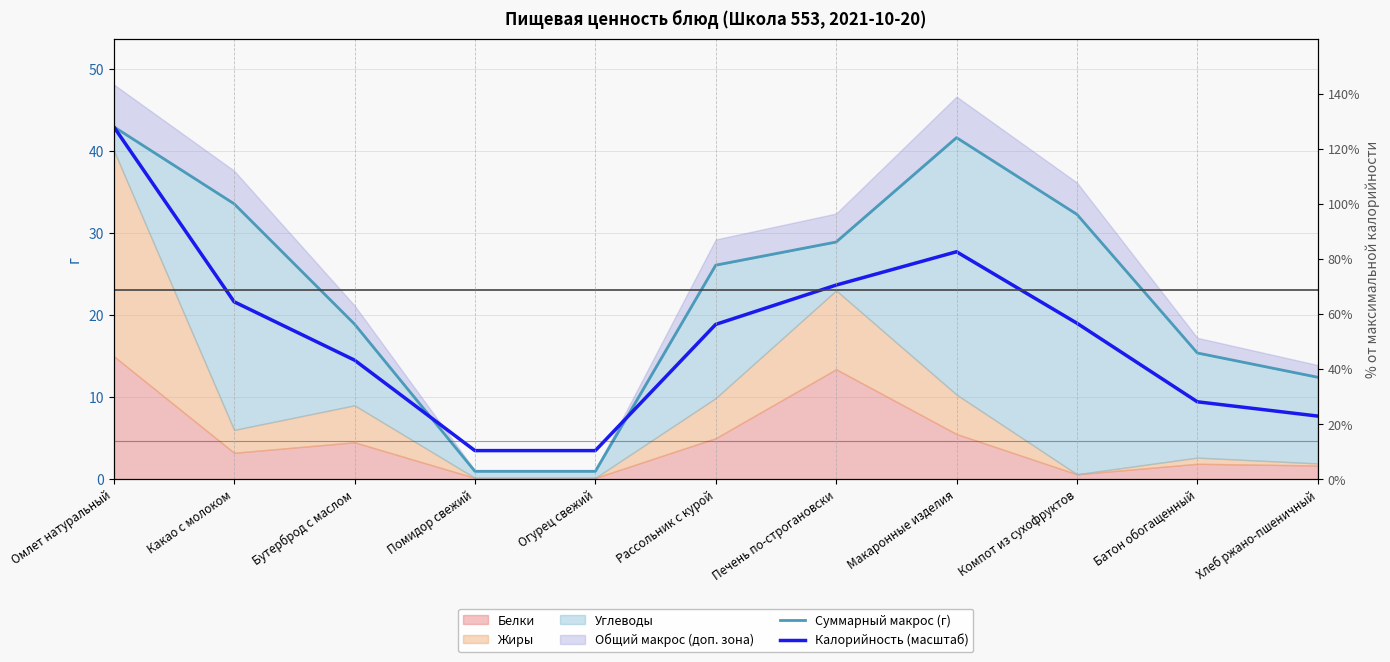

What is the greatest value displayed?

43.0